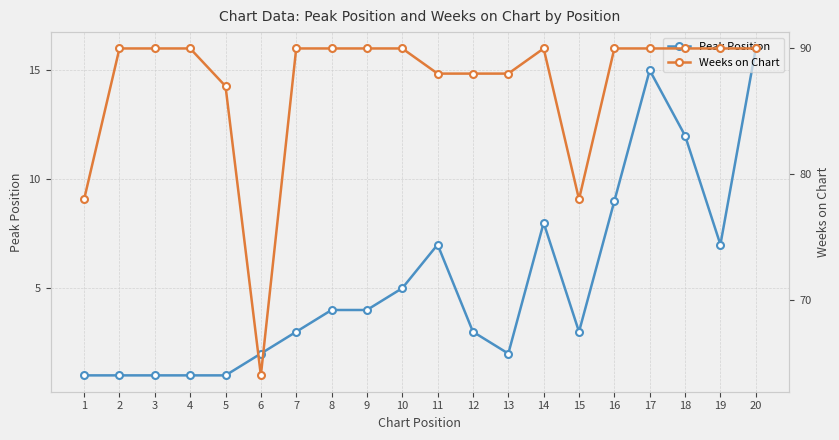

At which label does Weeks on Chart reach its minimum?

6